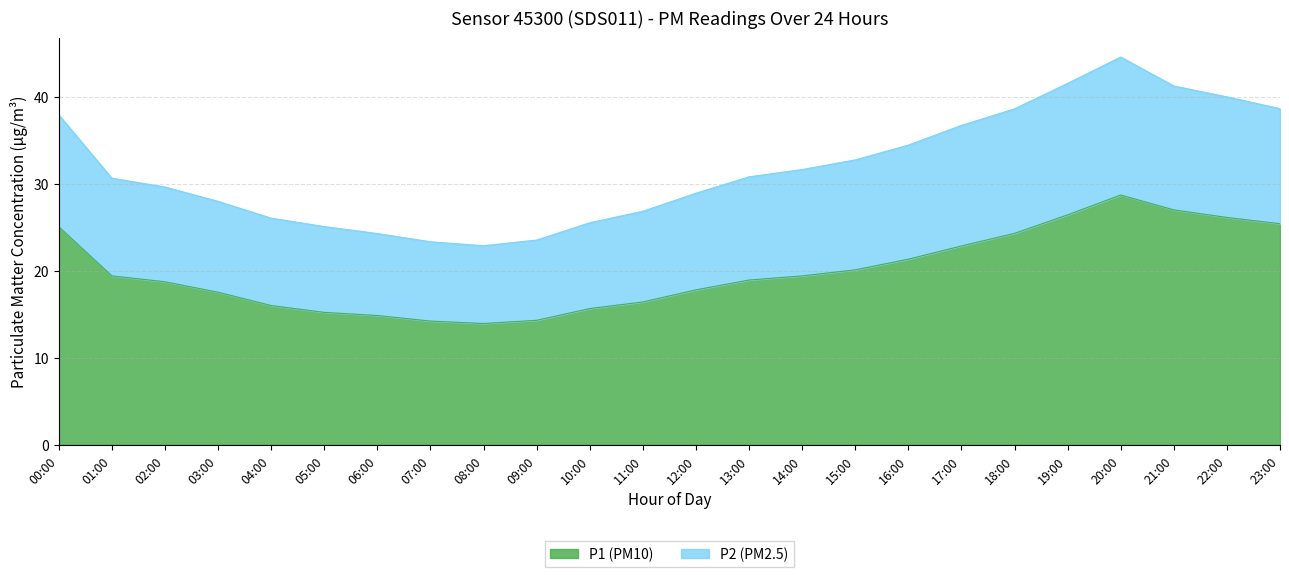

Reading left to right, what are all the values shown in this chart?

P1 (PM10): 00:00=25.1	01:00=19.4	02:00=18.8	03:00=17.6	04:00=16.0	05:00=15.2	06:00=14.9	07:00=14.2	08:00=13.9	09:00=14.3	10:00=15.7	11:00=16.4	12:00=17.8	13:00=18.9	14:00=19.4	15:00=20.1	16:00=21.4	17:00=22.9	18:00=24.3	19:00=26.4	20:00=28.7	21:00=27.0	22:00=26.1	23:00=25.4
P2 (PM2.5): 00:00=37.9	01:00=30.7	02:00=29.6	03:00=28.0	04:00=26.1	05:00=25.1	06:00=24.3	07:00=23.4	08:00=22.9	09:00=23.6	10:00=25.5	11:00=26.9	12:00=28.9	13:00=30.8	14:00=31.7	15:00=32.8	16:00=34.5	17:00=36.7	18:00=38.6	19:00=41.6	20:00=44.6	21:00=41.3	22:00=40.0	23:00=38.7